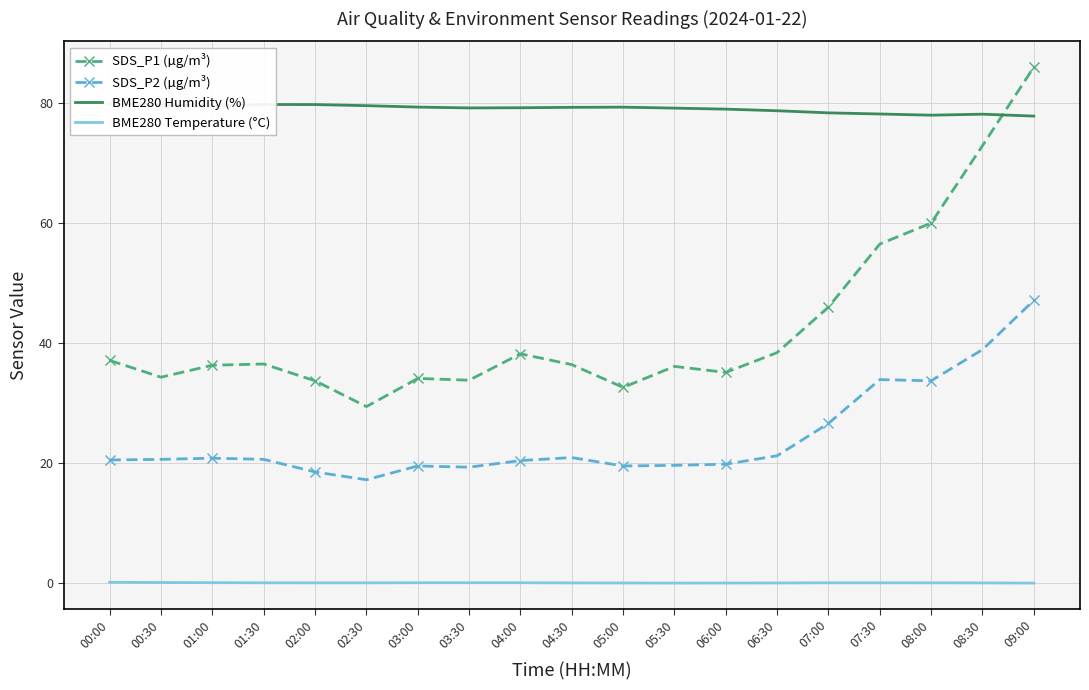

Reading right to left, extract all data points from this chart.

SDS_P1 (µg/m³): 86.0	72.9	60.0	56.5	46.0	38.4	35.1	36.1	32.6	36.4	38.2	33.8	34.1	29.4	33.7	36.5	36.3	34.3	37.1
SDS_P2 (µg/m³): 47.1	38.9	33.7	33.9	26.6	21.2	19.8	19.6	19.5	20.9	20.4	19.3	19.5	17.2	18.5	20.6	20.8	20.6	20.5
BME280 Humidity (%): 77.8	78.2	78.0	78.2	78.4	78.7	79.0	79.2	79.3	79.3	79.2	79.2	79.3	79.6	79.8	79.8	79.5	79.7	79.9
BME280 Temperature (°C): -0.0	-0.0	0.0	0.0	0.0	-0.0	-0.0	-0.0	-0.0	-0.0	0.0	0.0	0.0	0.0	0.0	0.0	0.0	0.1	0.1